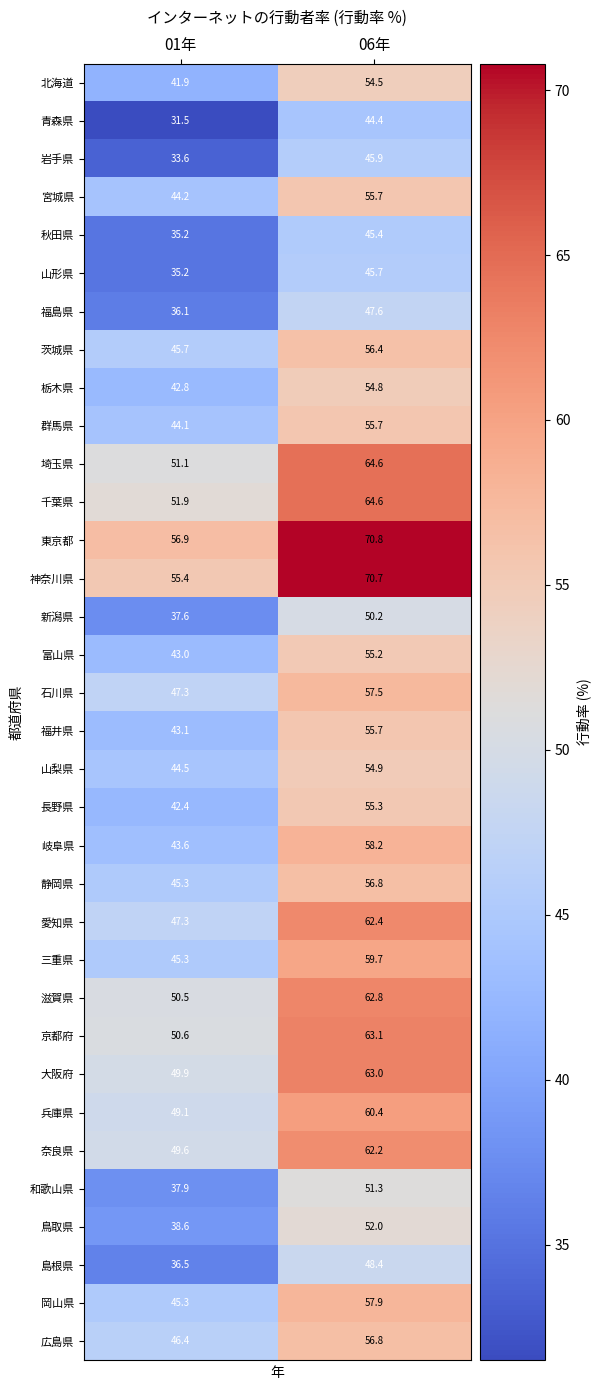

What value does the 京都府 series have at 01年?

50.6